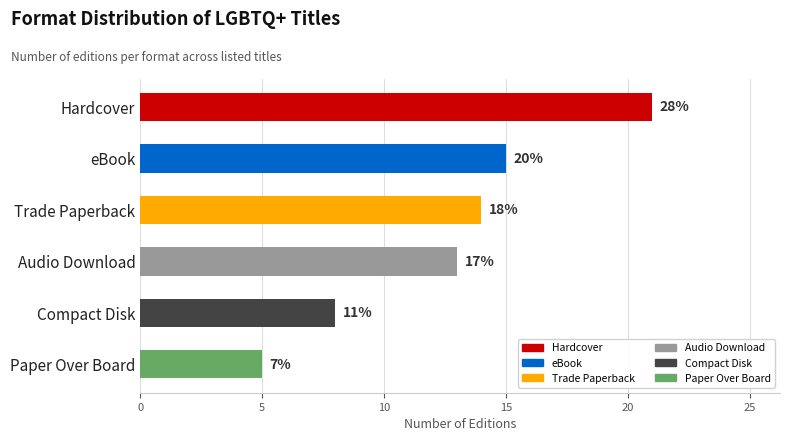

Which label corresponds to the smallest value in the chart?

Paper Over Board